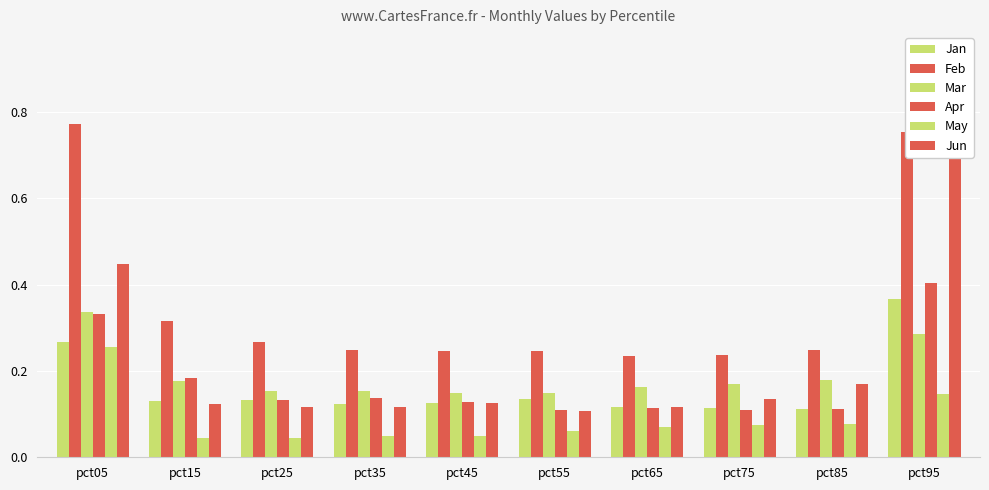

The Jun series shows 0.1 at pct85. True or false?

False